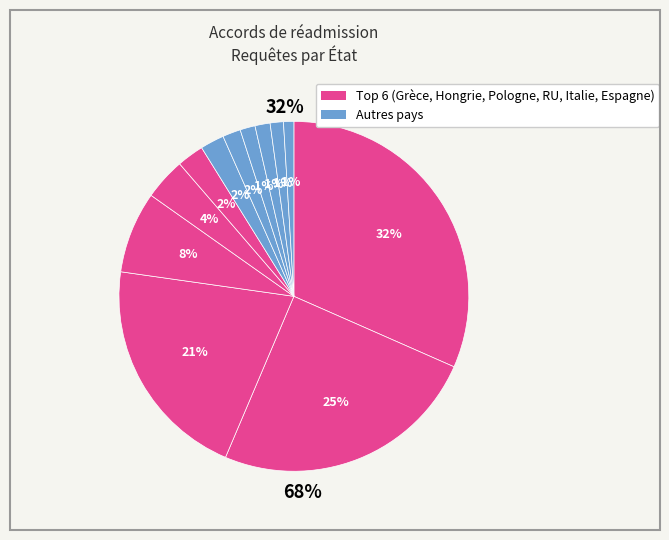

How many slices are in this pie chart?

12